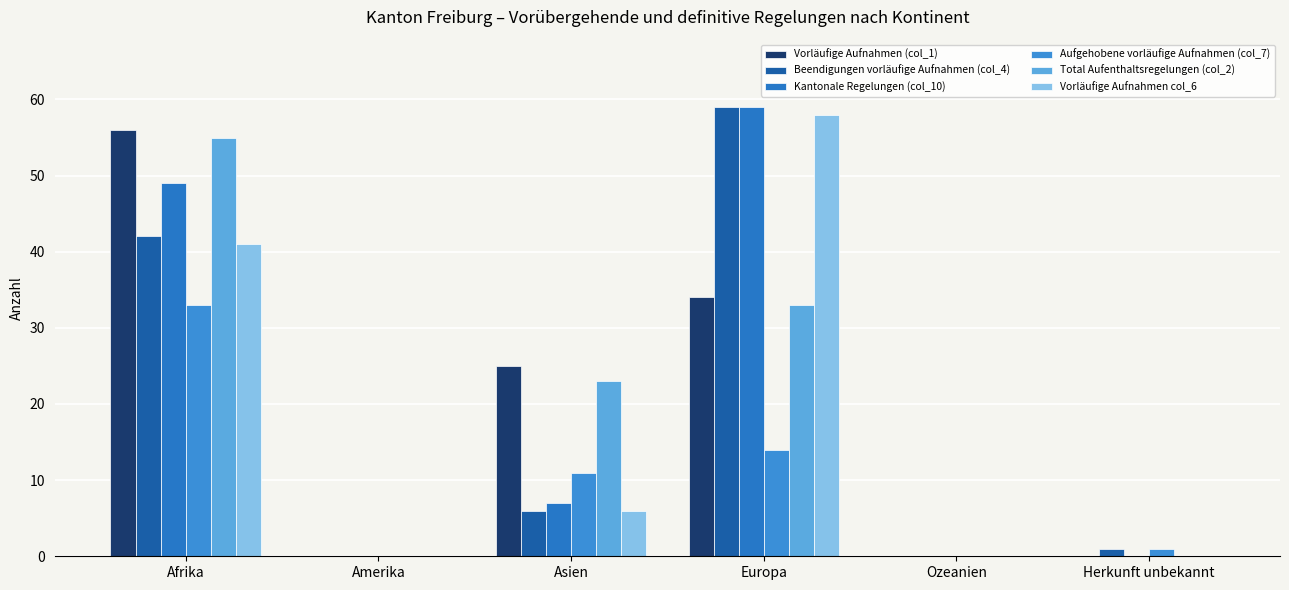

Are the bars horizontal?

No